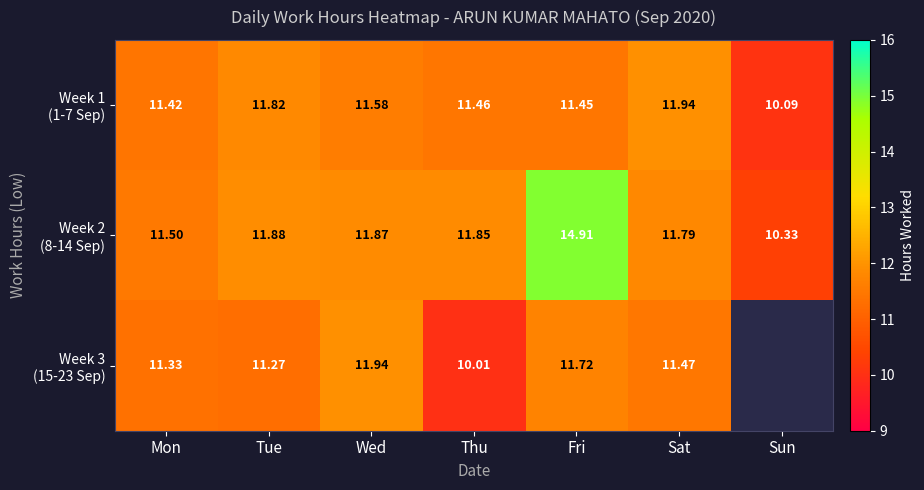

Which series changed the most between Mon and Sat?

Week 1 (1-7 Sep)